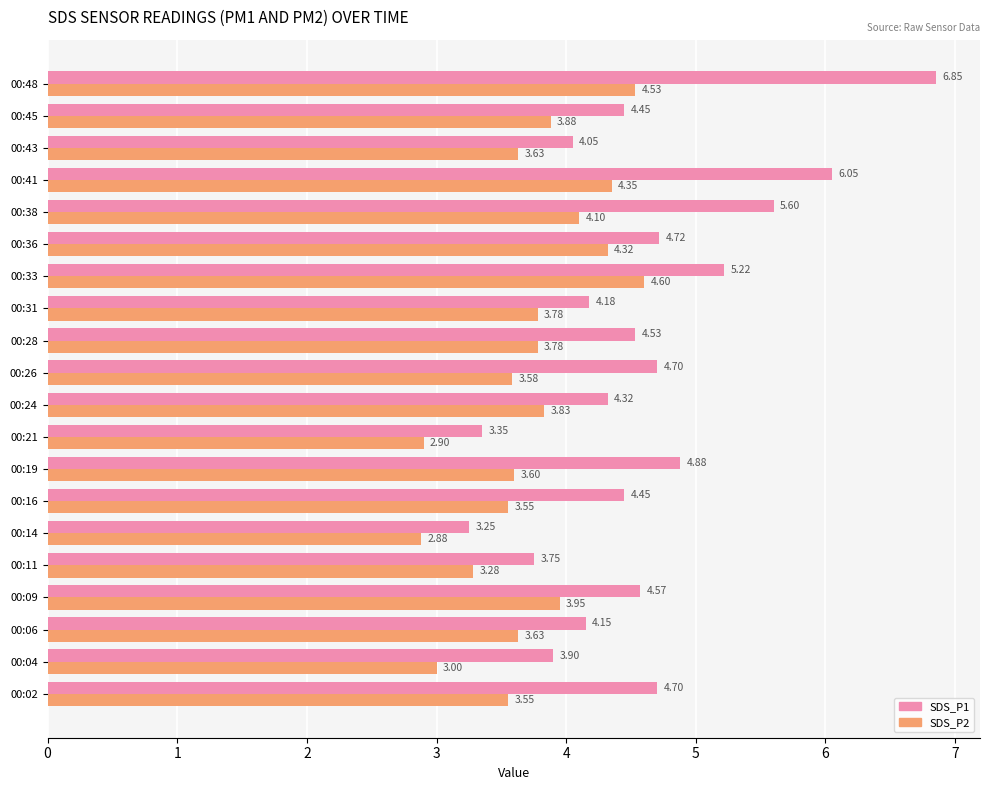

Rank the series by their average value, from highest to lowest.

SDS_P1, SDS_P2